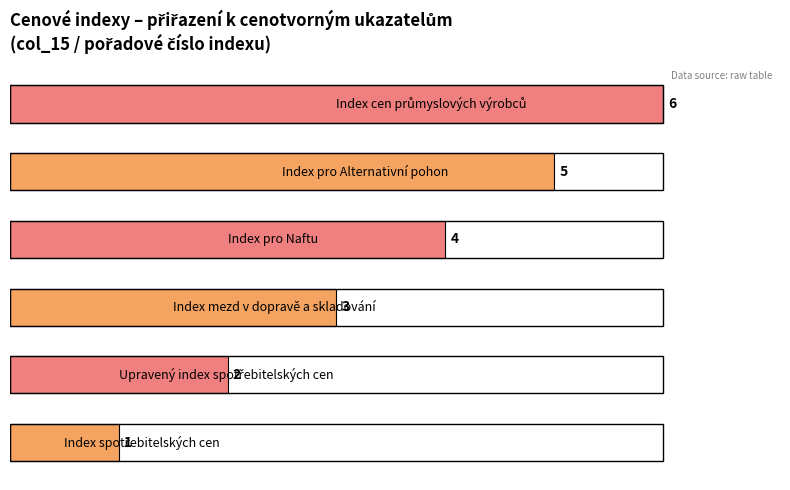

What is the difference between the maximum and minimum values?

5